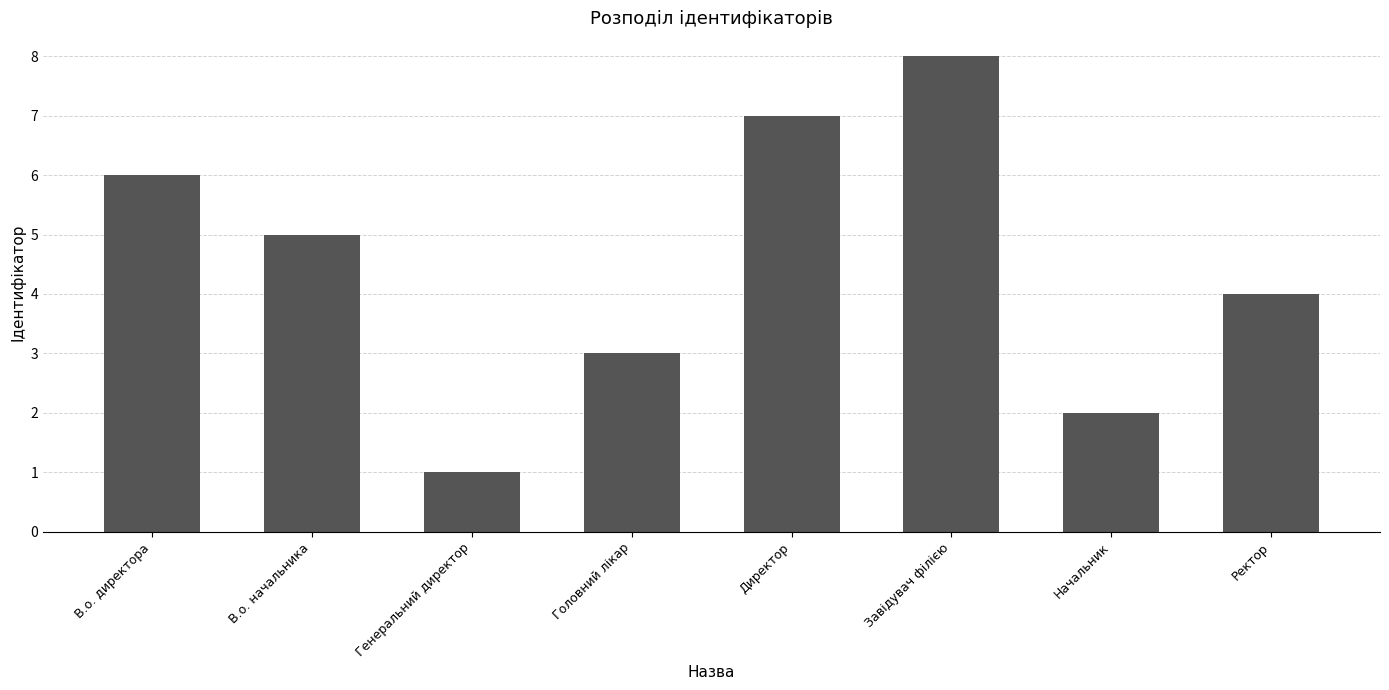

Reading left to right, extract all data points from this chart.

В.о. директора=6	В.о. начальника=5	Генеральний директор=1	Головний лікар=3	Директор=7	Завідувач філією=8	Начальник=2	Ректор=4